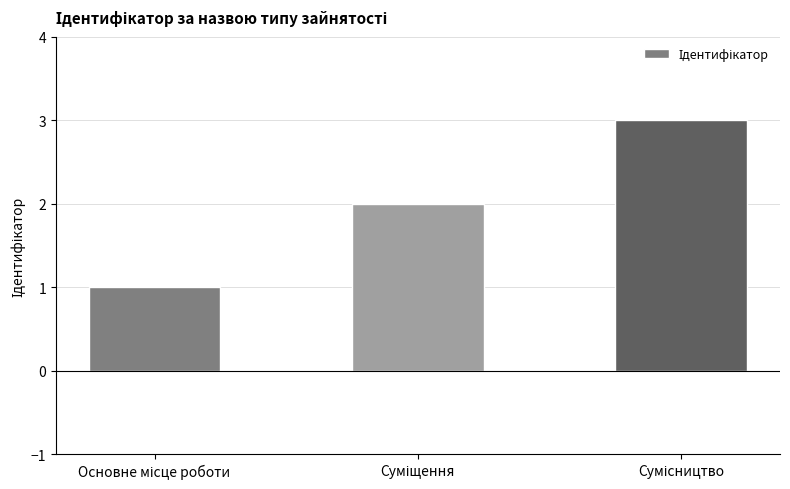

Reading left to right, list all the values displayed in this chart.

1	2	3